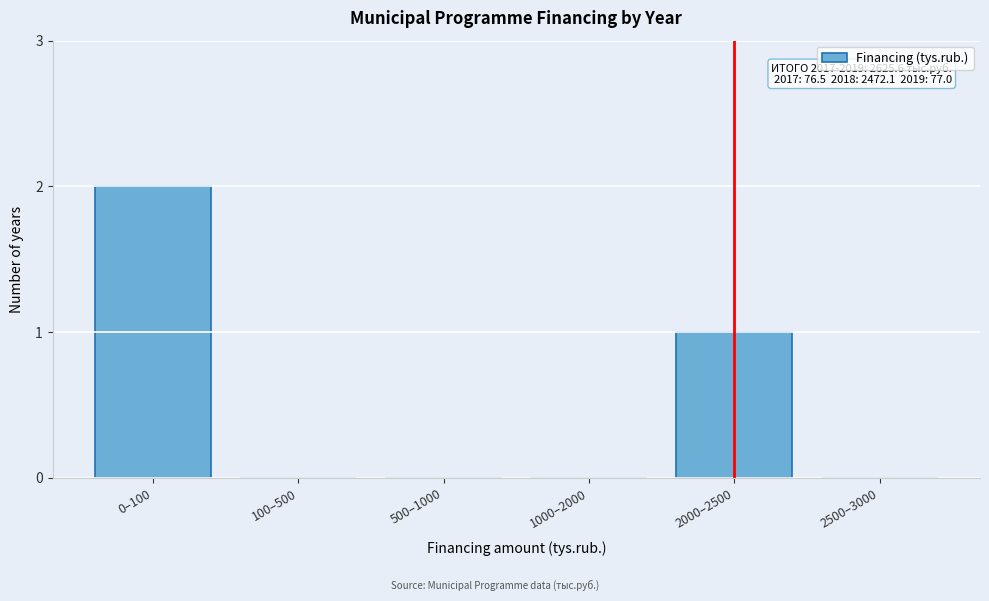

Reading right to left, list all the values displayed in this chart.

2500–3000=0	2000–2500=1	1000–2000=0	500–1000=0	100–500=0	0–100=2